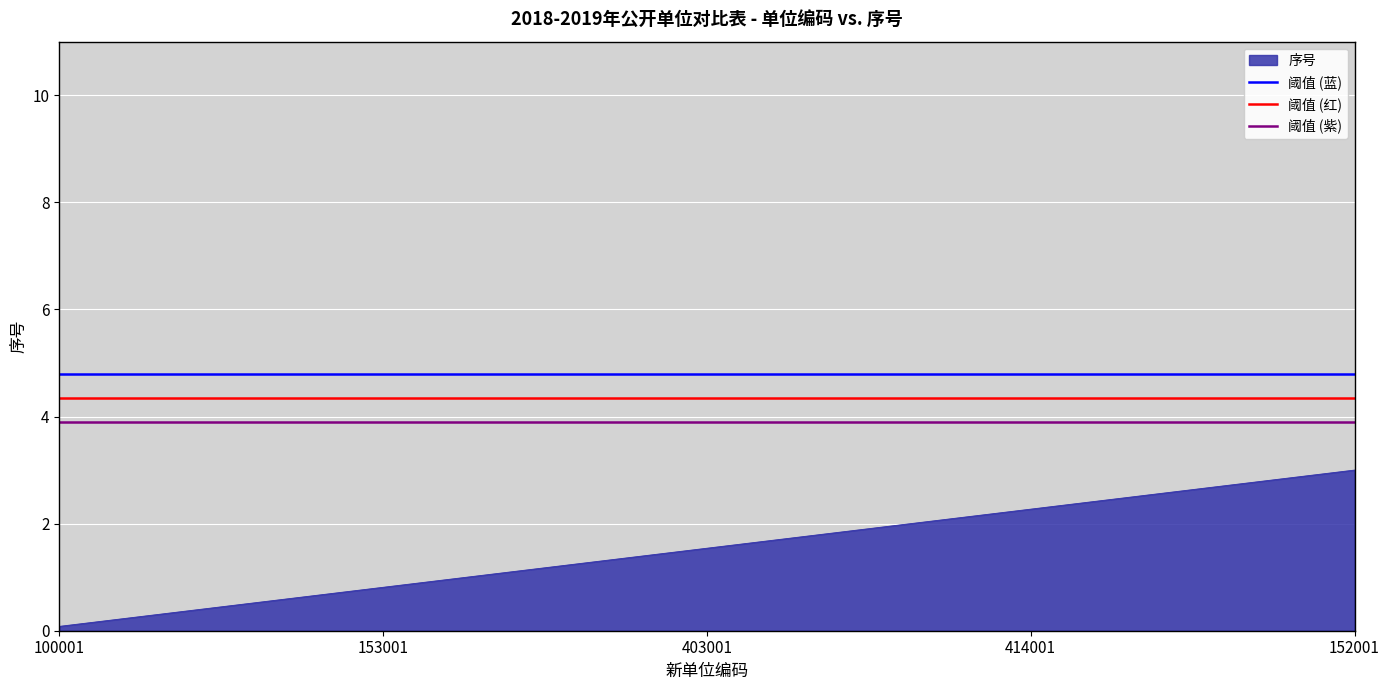

The value of 序号 at 414001 is 2.3. True or false?

True